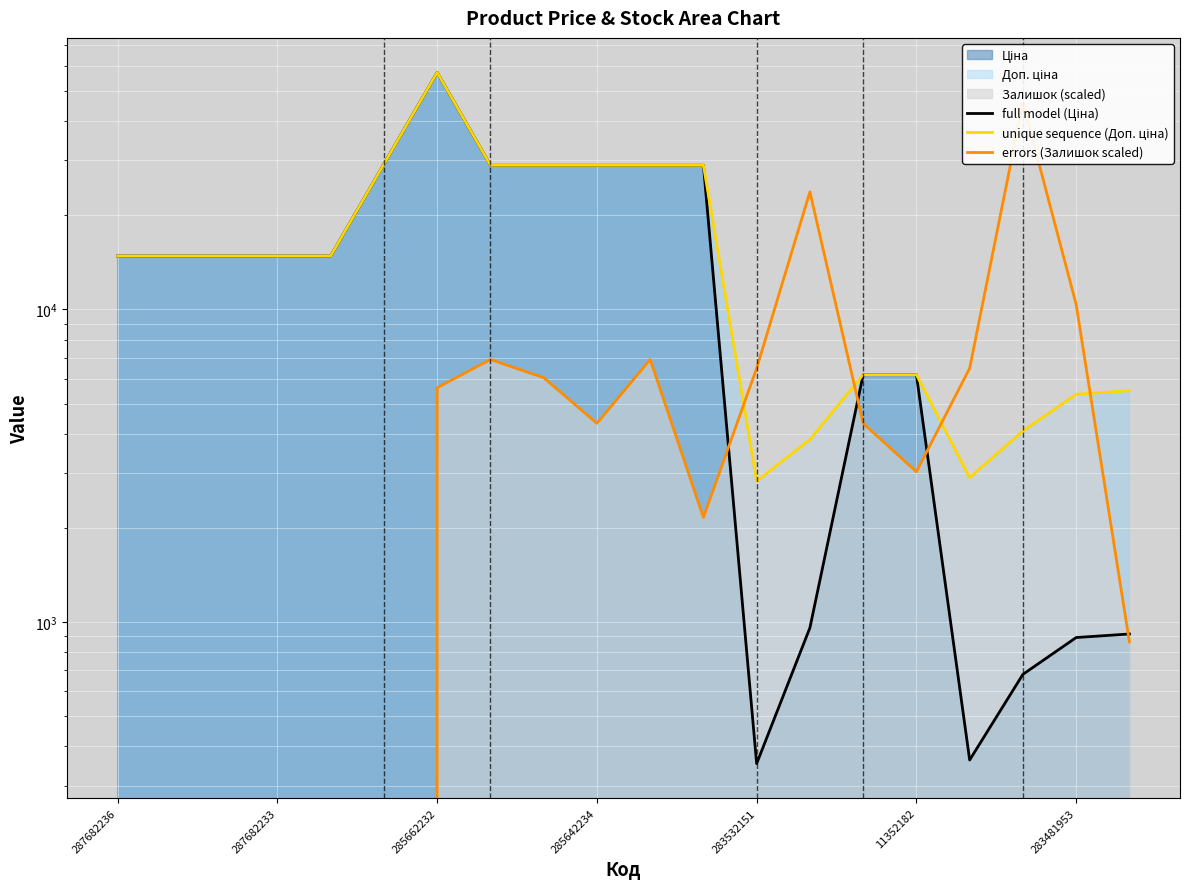

Is it true that unique sequence (Доп. ціна) equals 2389.5 at 19?

False